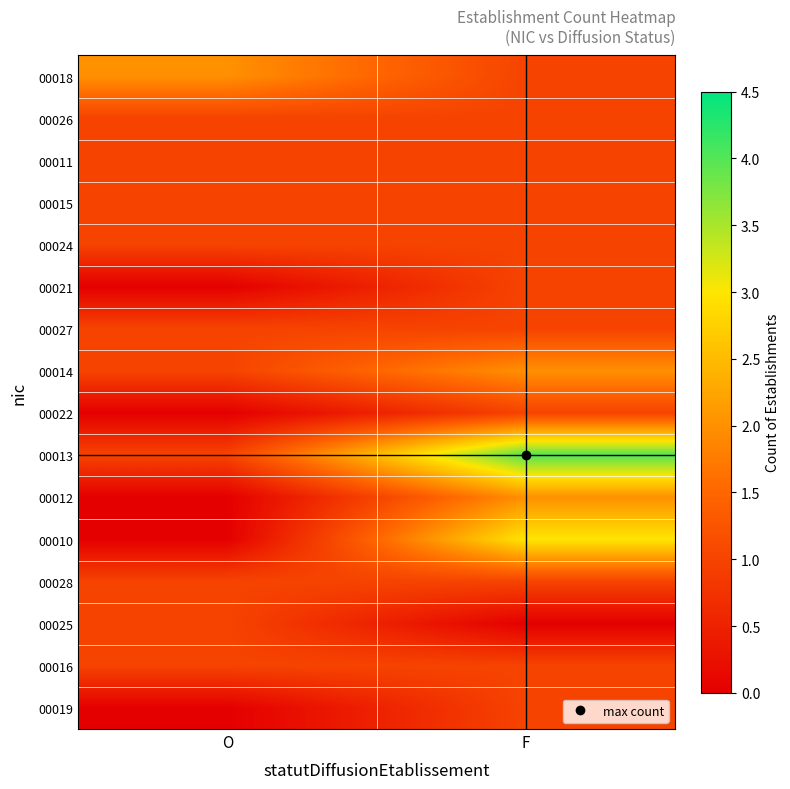

Between O and F, which series saw the biggest shift?

00013